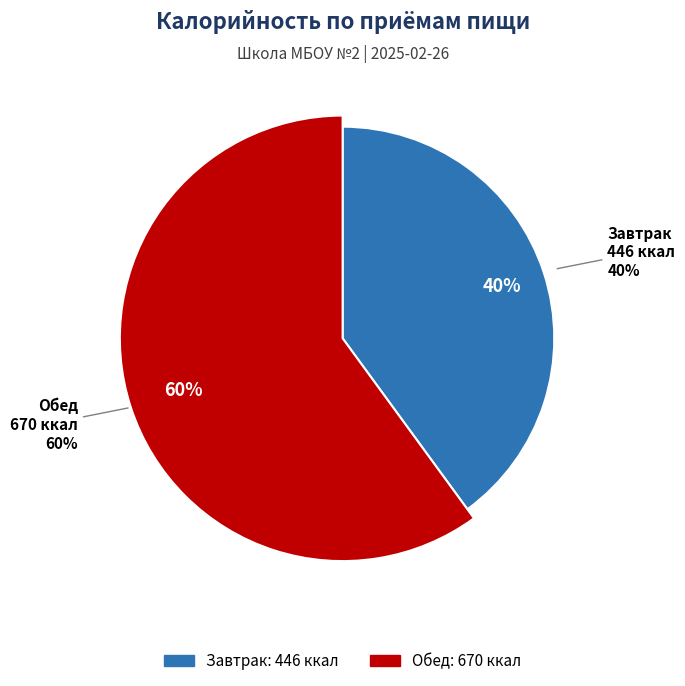

To the nearest percent, what percentage of the pie is Завтрак?

40%